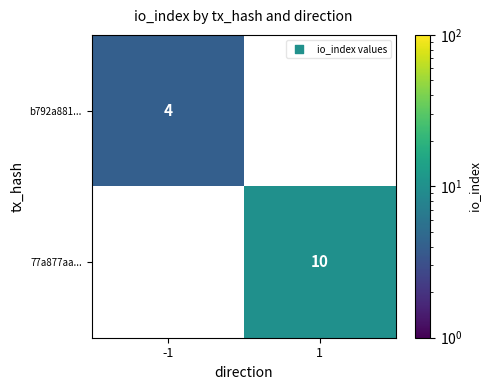

True or false: 77a877aa... has a value of 15 at 1.

False